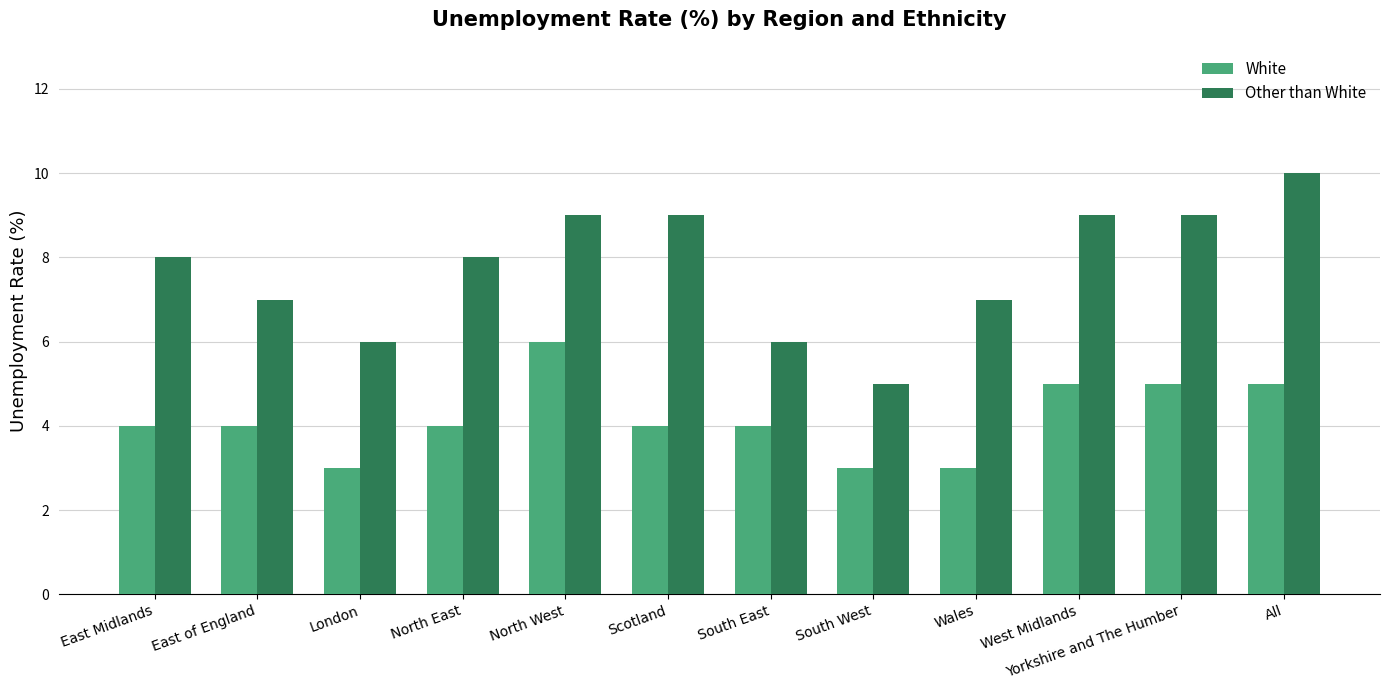

Which series has the largest total across all categories?

Other than White